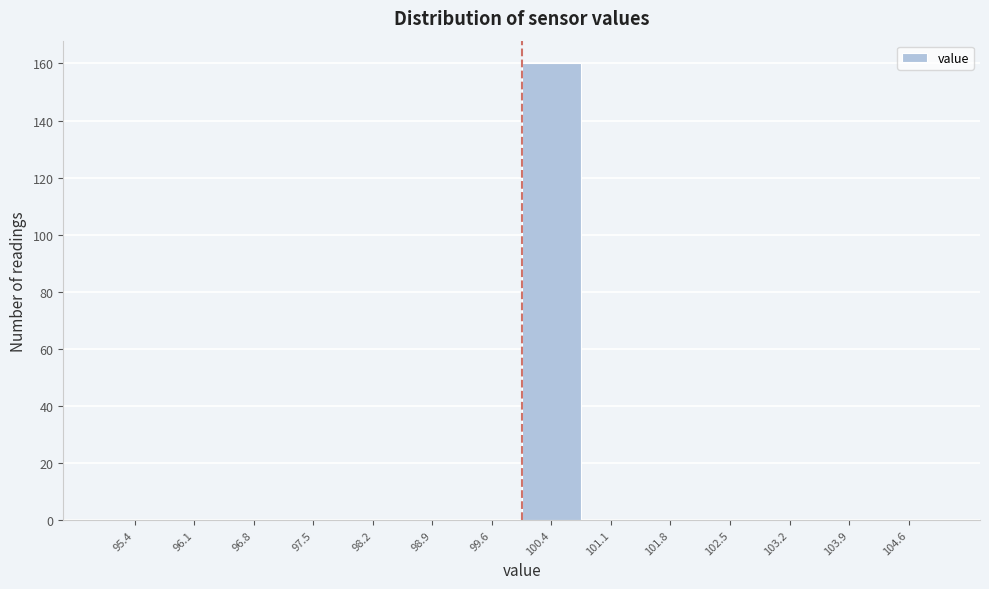

Reading left to right, transcribe this chart: for each bar, give the range it covers on the x-axis and its height. Neither the bar edges nor the heights are printed on the chart, so give them approximately, as read against the axes.

95.0 to 95.7: 0
95.7 to 96.4: 0
96.4 to 97.1: 0
97.1 to 97.9: 0
97.9 to 98.6: 0
98.6 to 99.3: 0
99.3 to 100.0: 0
100.0 to 100.7: 160
100.7 to 101.4: 0
101.4 to 102.1: 0
102.1 to 102.9: 0
102.9 to 103.6: 0
103.6 to 104.3: 0
104.3 to 105.0: 0